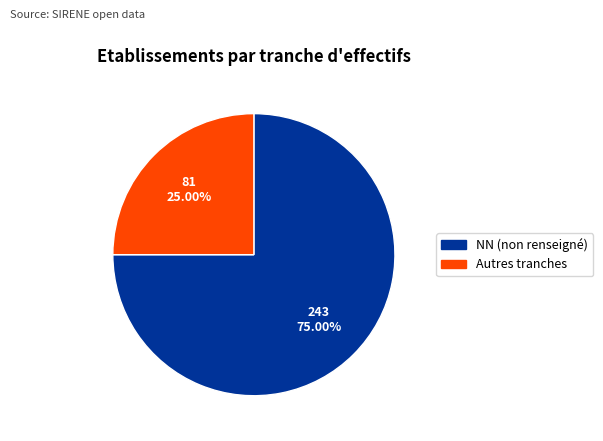

Is there any slice that represents more than half of the pie?

Yes